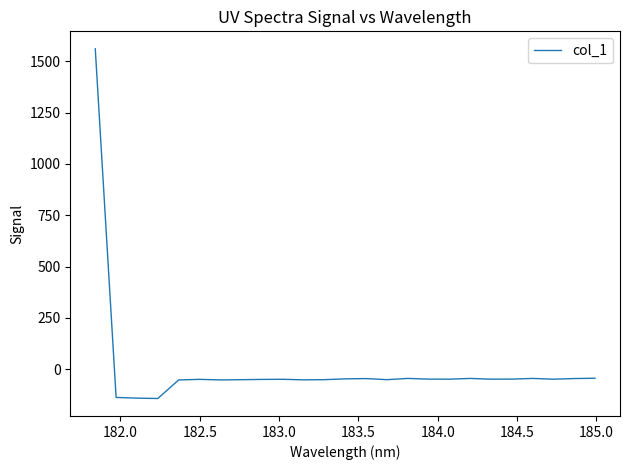

What is the smallest value displayed?

-142.0